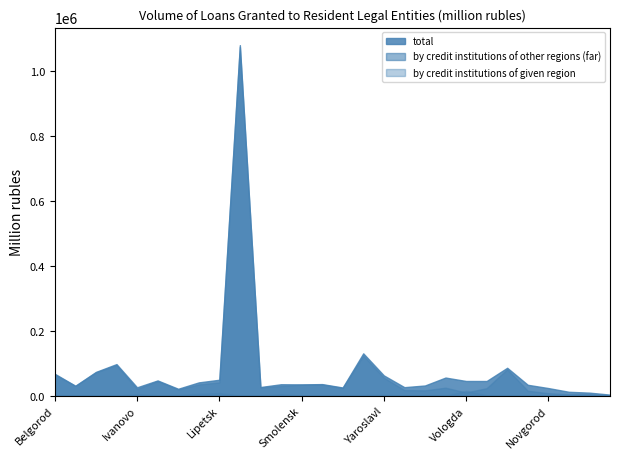

How many distinct data groups are displayed?

3